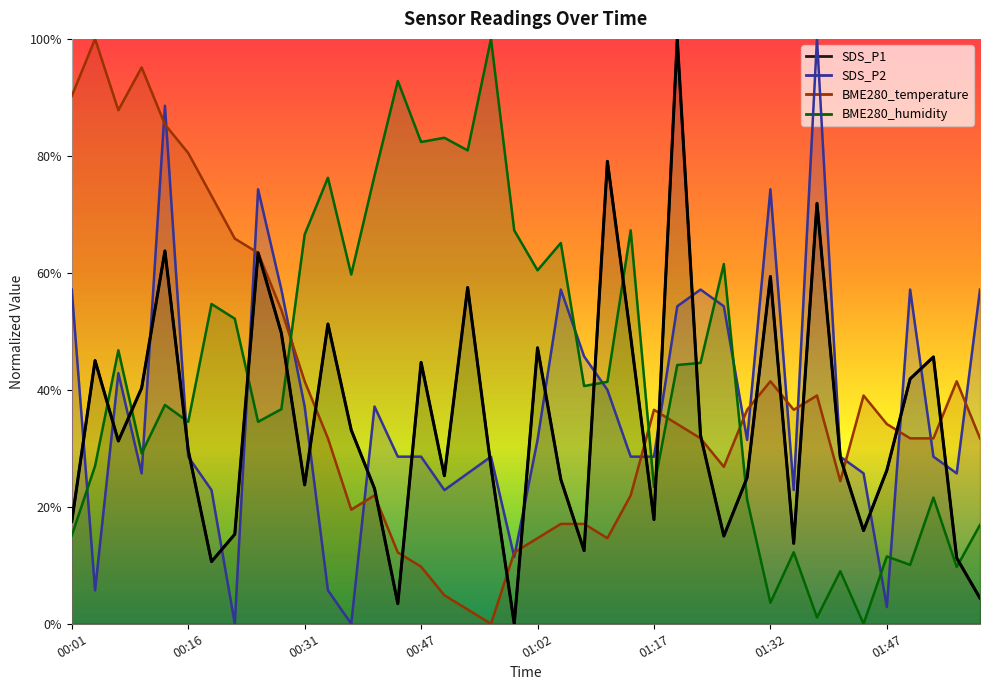

List the series in order of their overall mean, highest first.

BME280_humidity, BME280_temperature, SDS_P2, SDS_P1